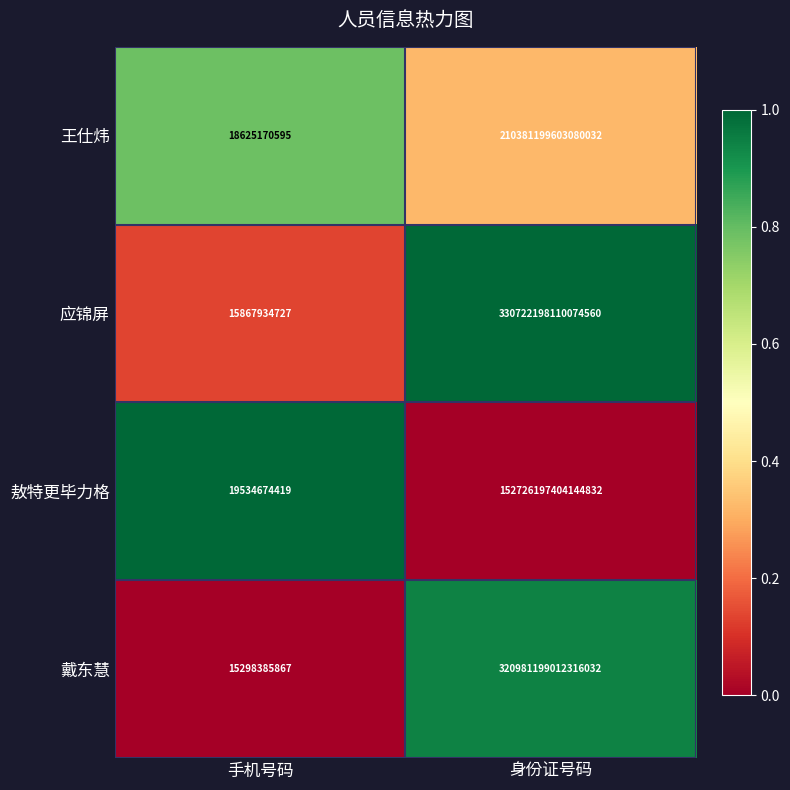

Is the value of 王仕炜 at 手机号码 greater than the value of 敖特更毕力格 at 手机号码?

No